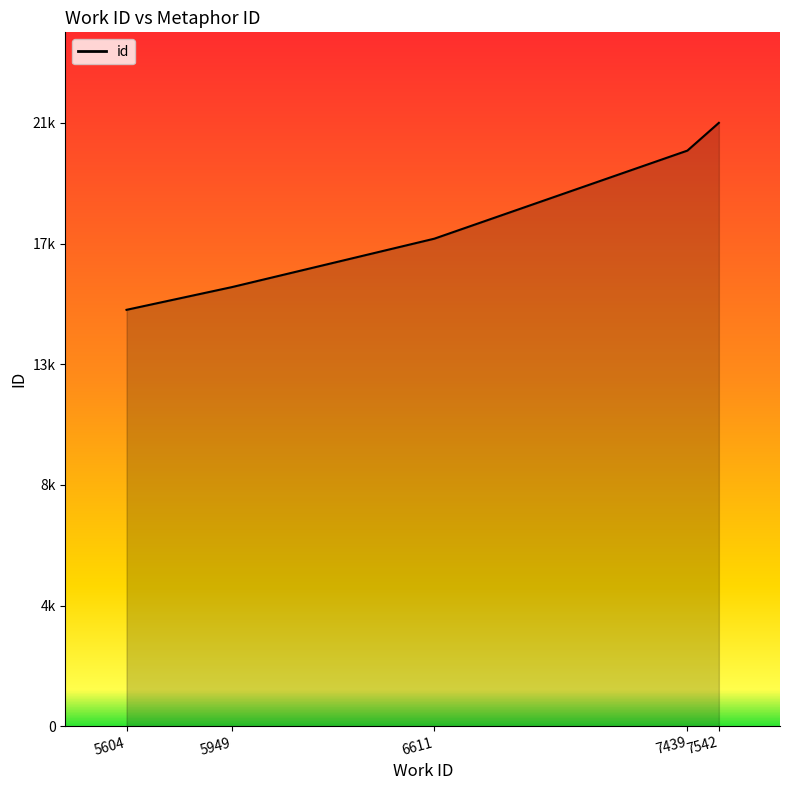

Does the chart display data point markers on the line(s)?

No